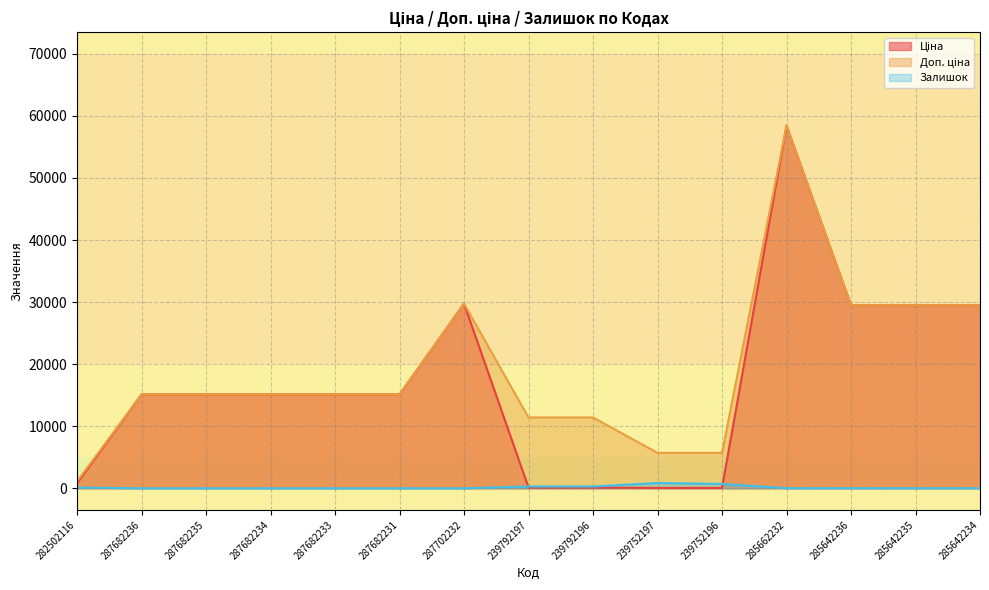

Count the number of data series in this chart.

3